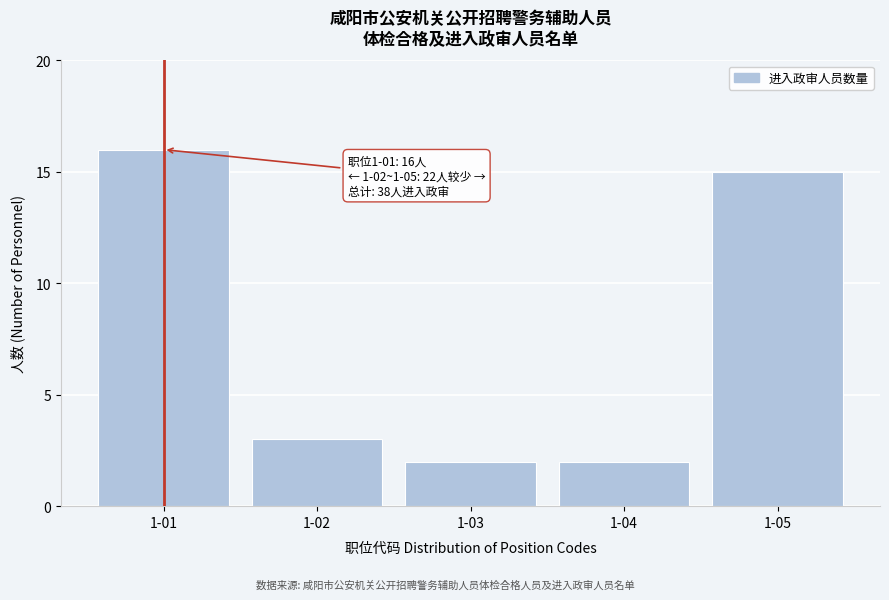

Reading left to right, transcribe all the data shown in this chart.

16	3	2	2	15